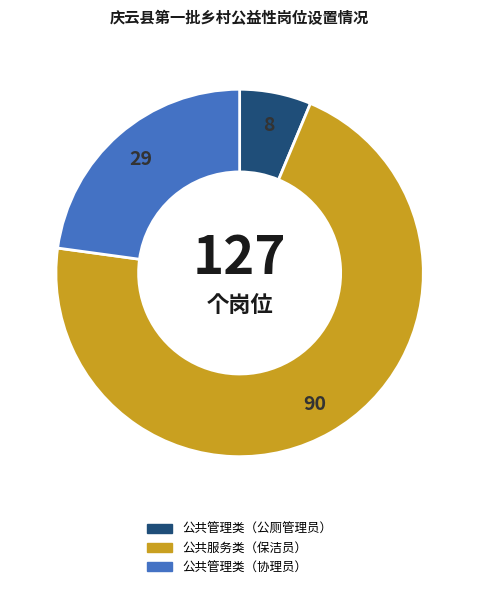

Does 公共服务类（保洁员） represent more than half of the total?

Yes